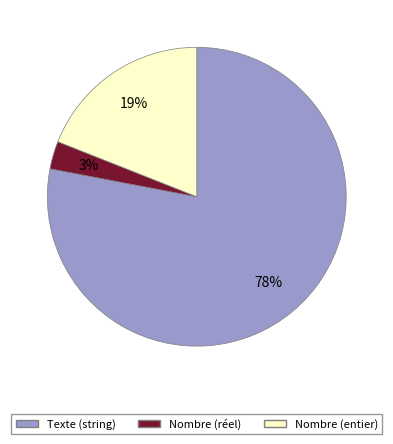

Is it true that Nombre (entier) is 19% of the pie?

True